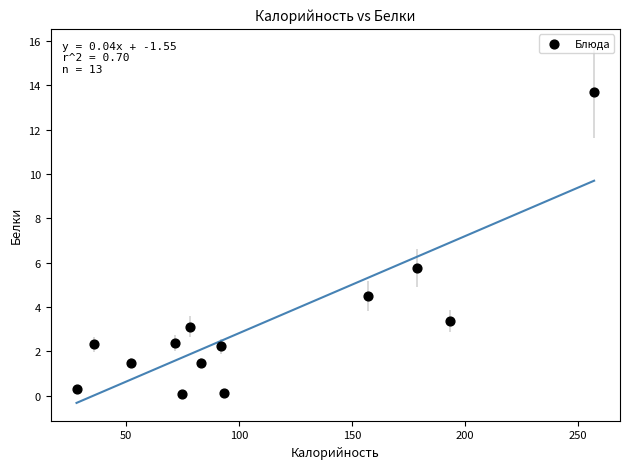

What Y value in the scatter plot is closest to 6?

5.8